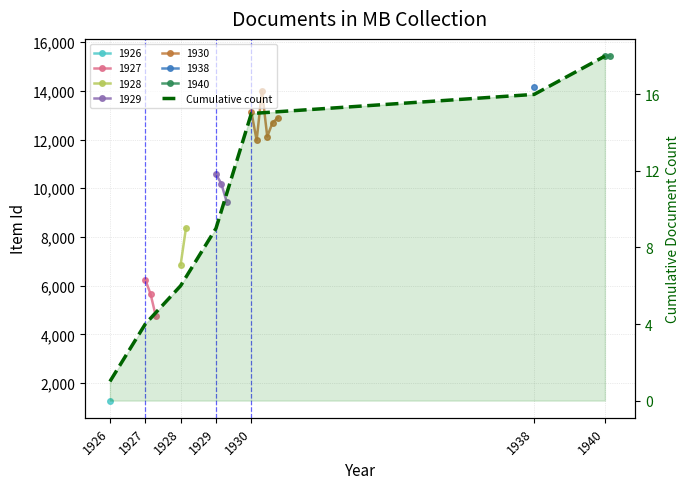

Reading right to left, list all the values displayed in this chart.

1940=18	1938=16	1930=15	1929=9	1928=6	1927=4	1926=1